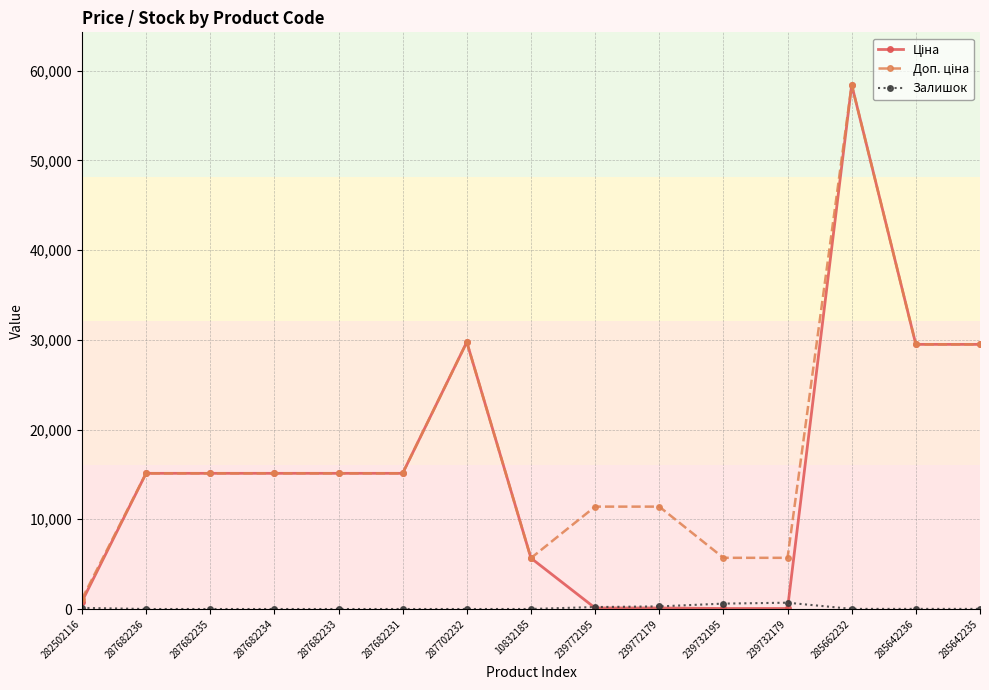

True or false: Залишок has more than 0 interior local peaks.

True